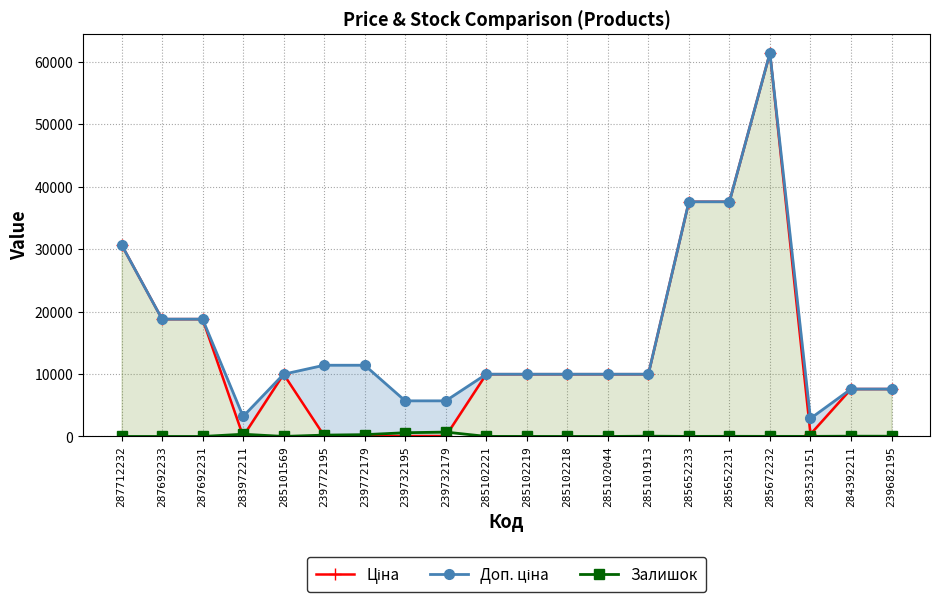

The Залишок series shows 1.0 at 285102044. True or false?

True